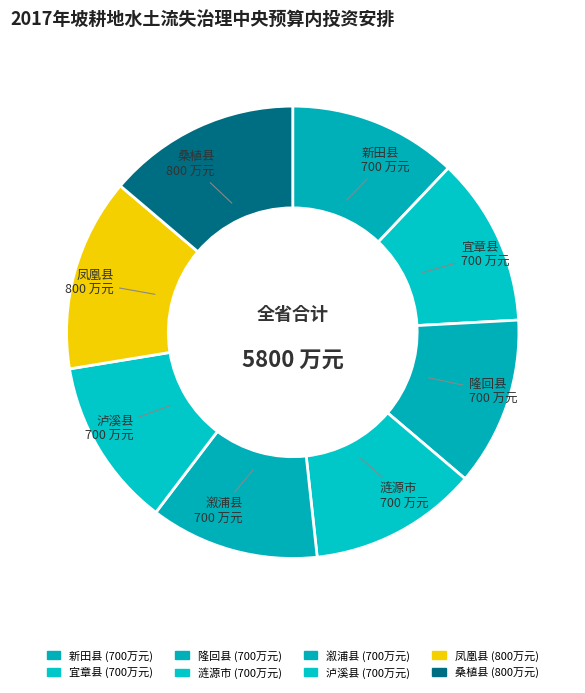

How many slices are in this pie chart?

8